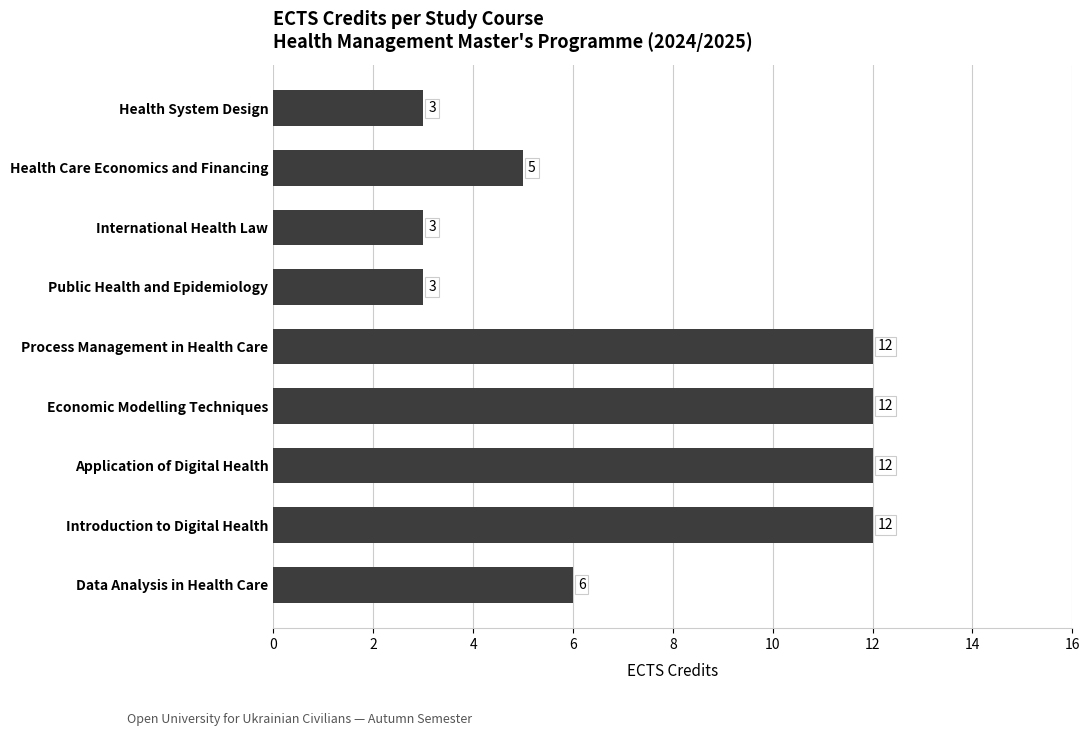

At which label is the value closest to 7?

Data Analysis in Health Care